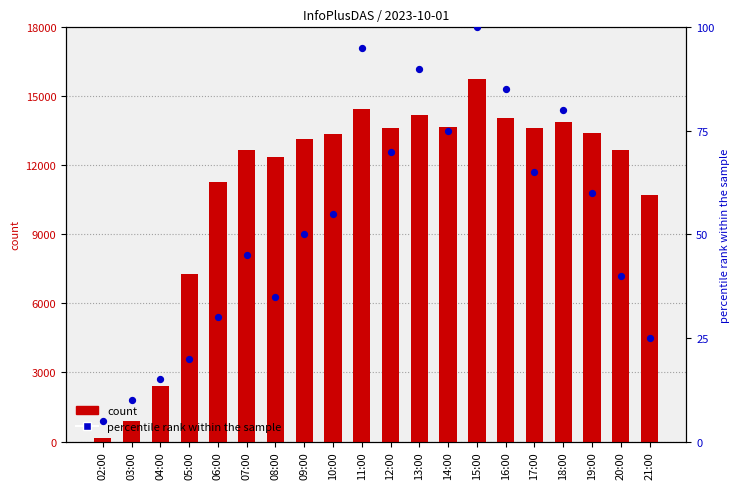

What are all the series names shown in the legend?

count, percentile rank within the sample